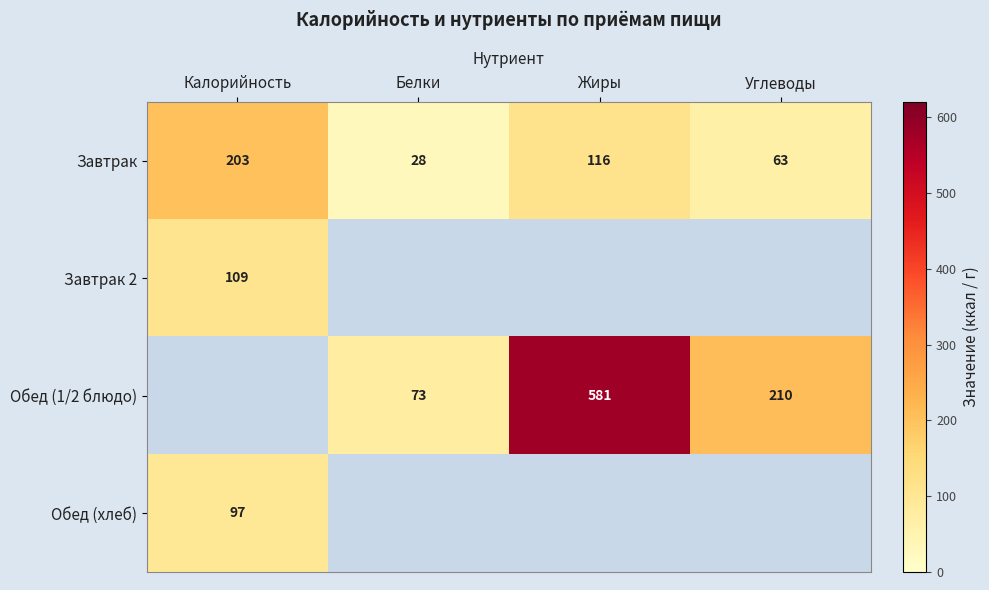

How many data points in Завтрак are less than 116?

2